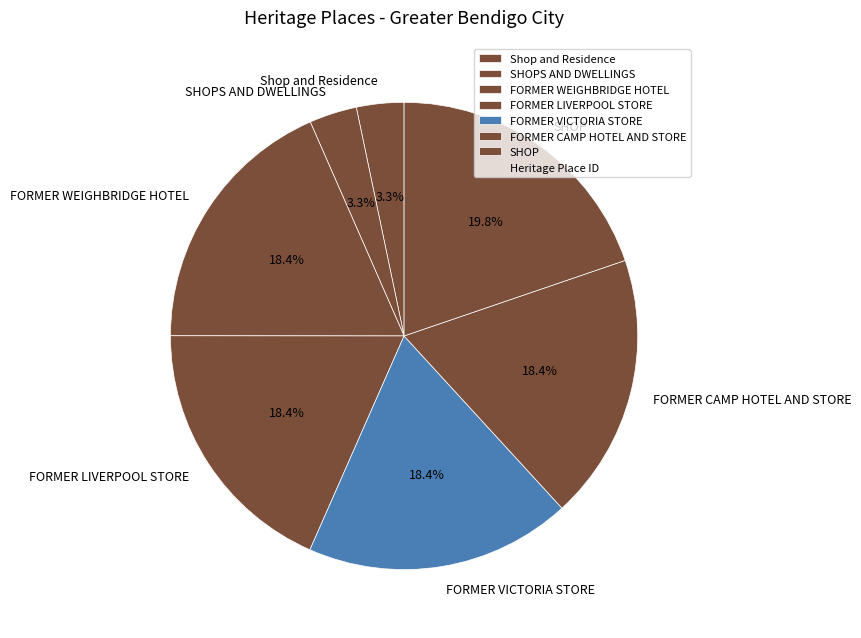

How much of the chart is everything except FORMER VICTORIA STORE?

81.6%